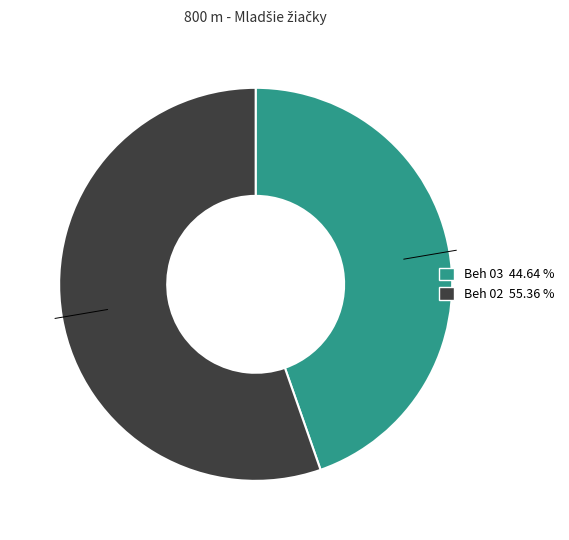

Approximately how many times larger is the value at Beh 03 44.64 % compared to Beh 02 55.36 %?

0.8